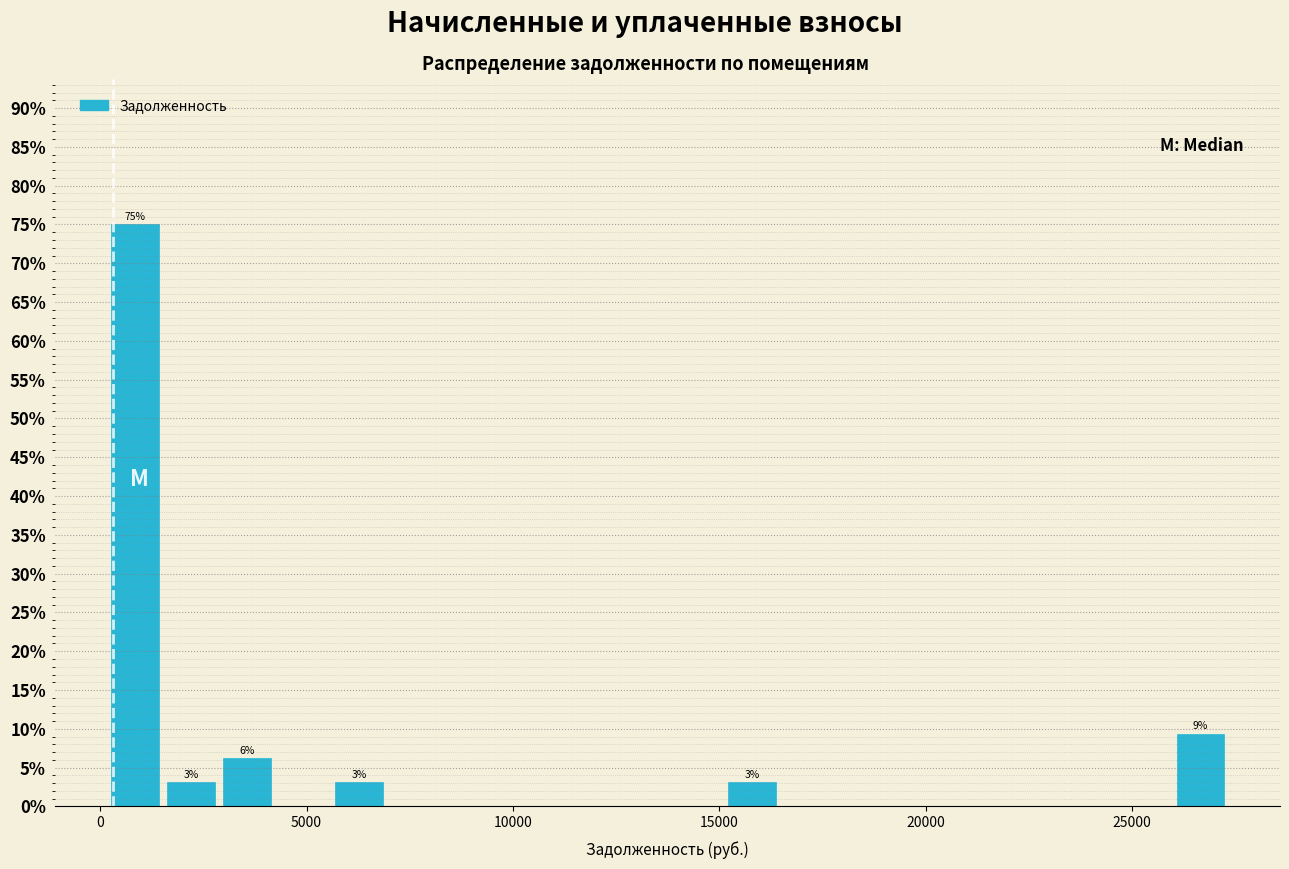

Read against the x-axis, roughly where is the centre of the tallest bar?

1000